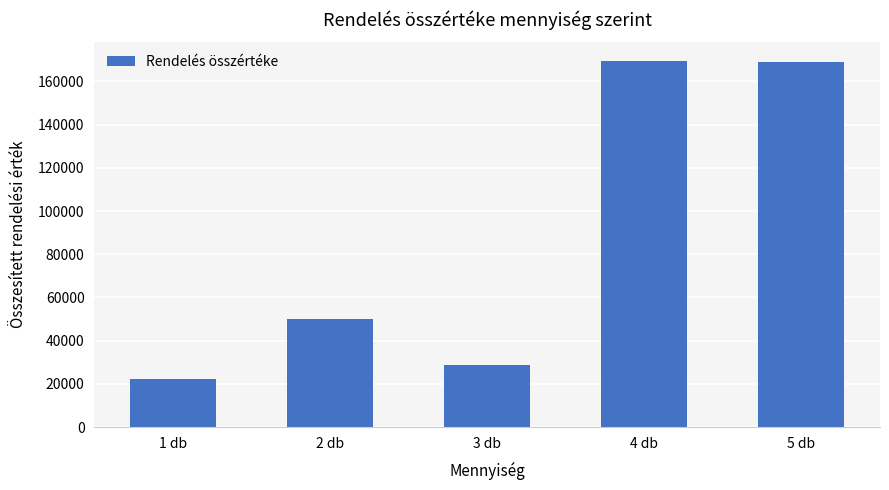

What is the difference between the values at 3 db and 5 db?

140200